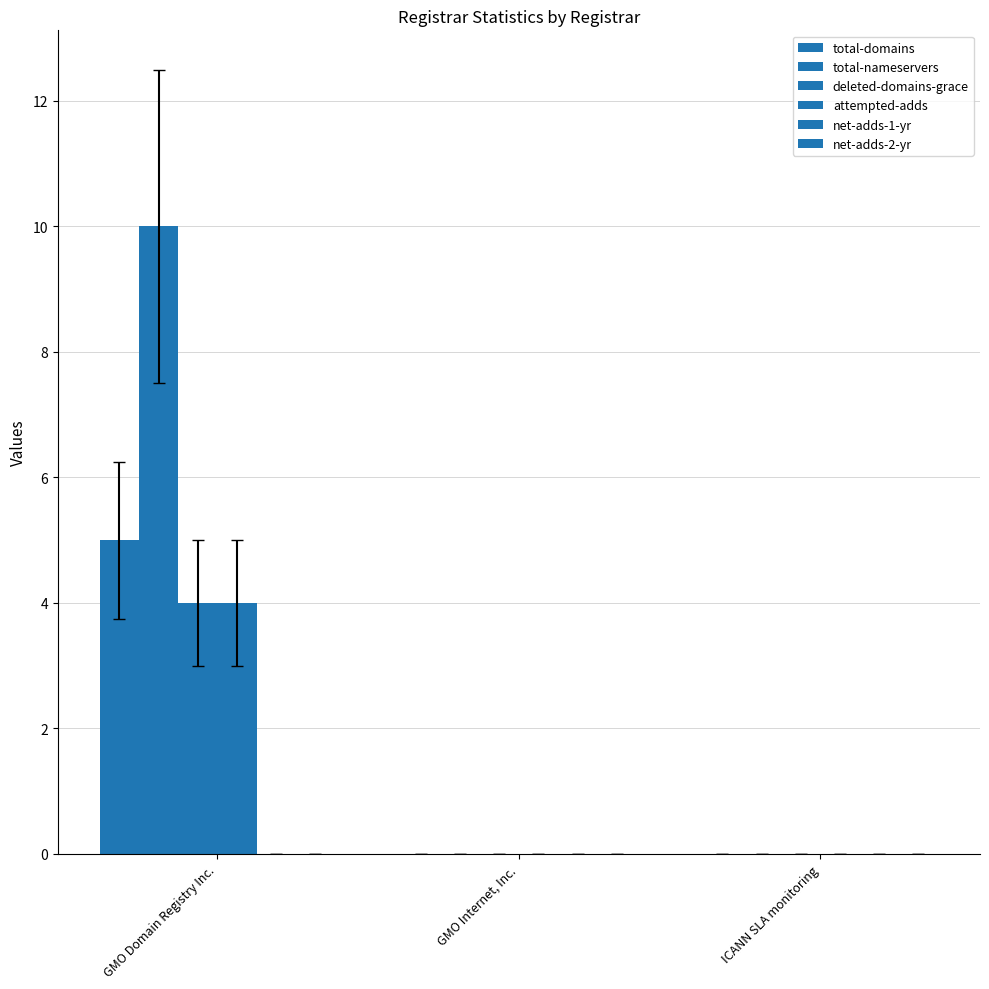

What is the difference between the total-nameservers values at GMO Internet, Inc. and GMO Domain Registry Inc.?

10